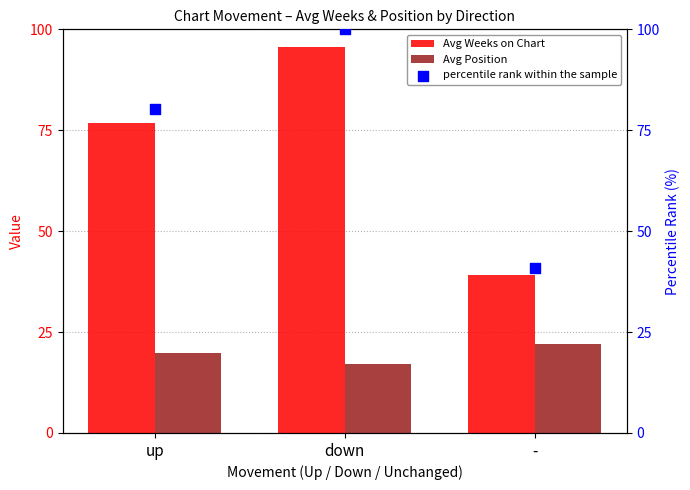

Which series contains the highest Y value?

percentile rank within the sample